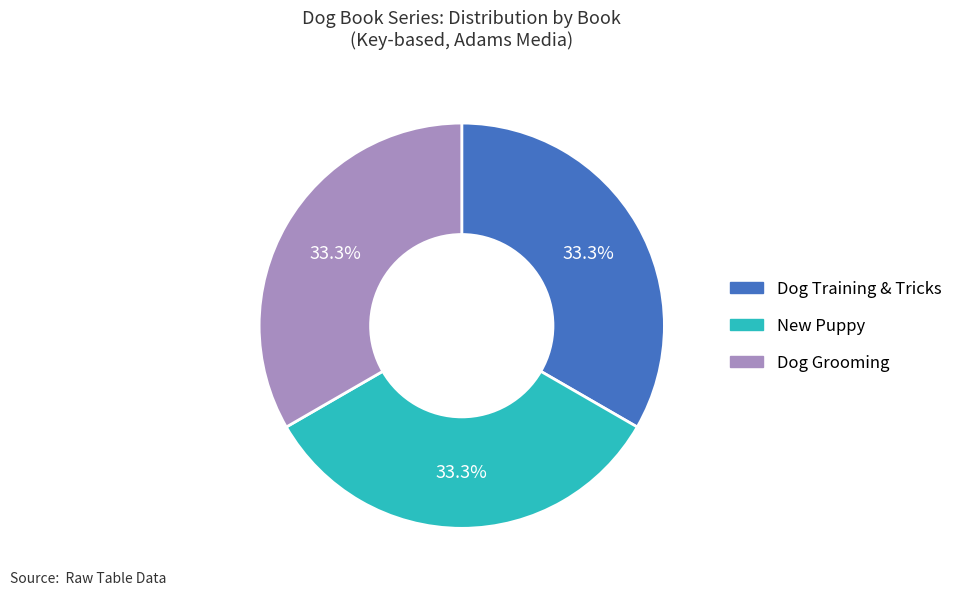

Does any single category account for the majority?

No